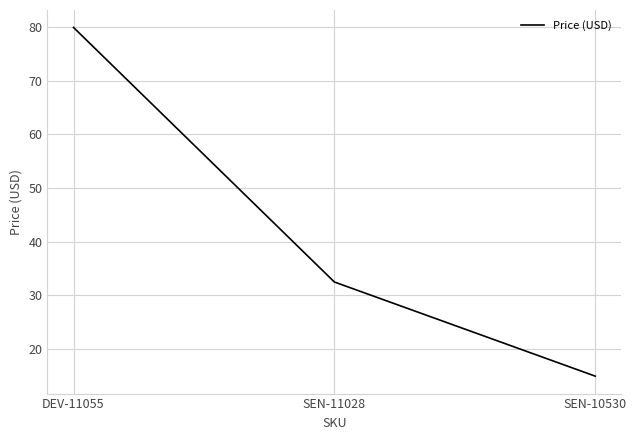

List the labels in order of value, smallest first.

SEN-10530, SEN-11028, DEV-11055